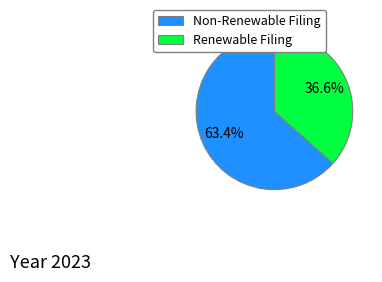

Which slice represents more than half of the pie?

Non-Renewable Filing